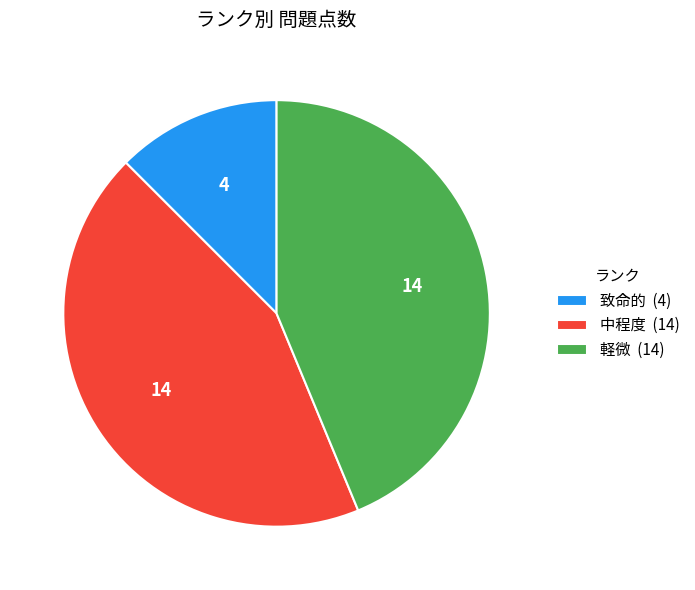

The 中程度 (14) slice represents 44% of the pie. True or false?

True